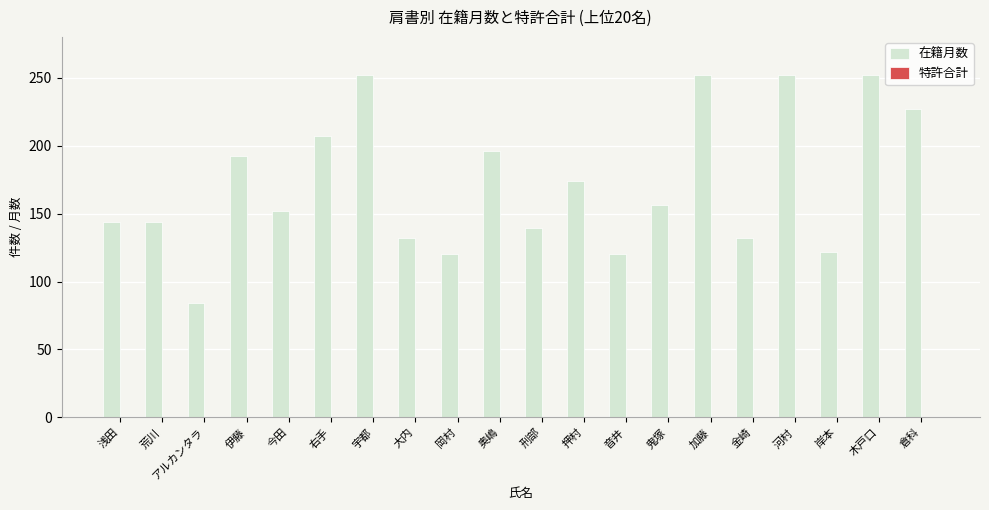

Is it true that the value at 河村 is 252?

True